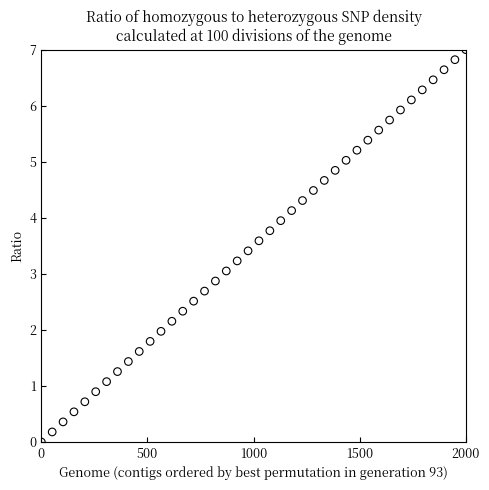

What is the range of Y values (max minus min)?

7.0